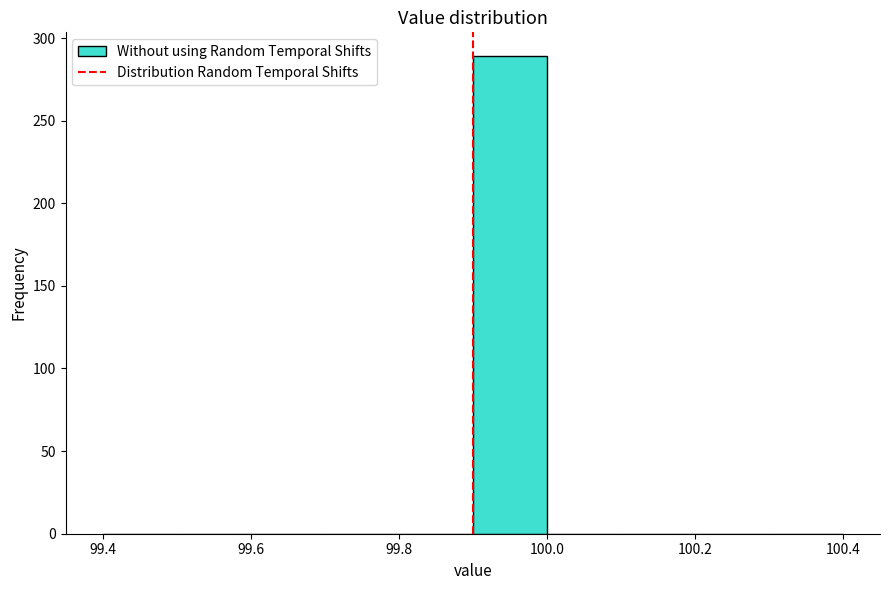

Over which range of the x-axis is the bar tallest?

99.9 to 100.0